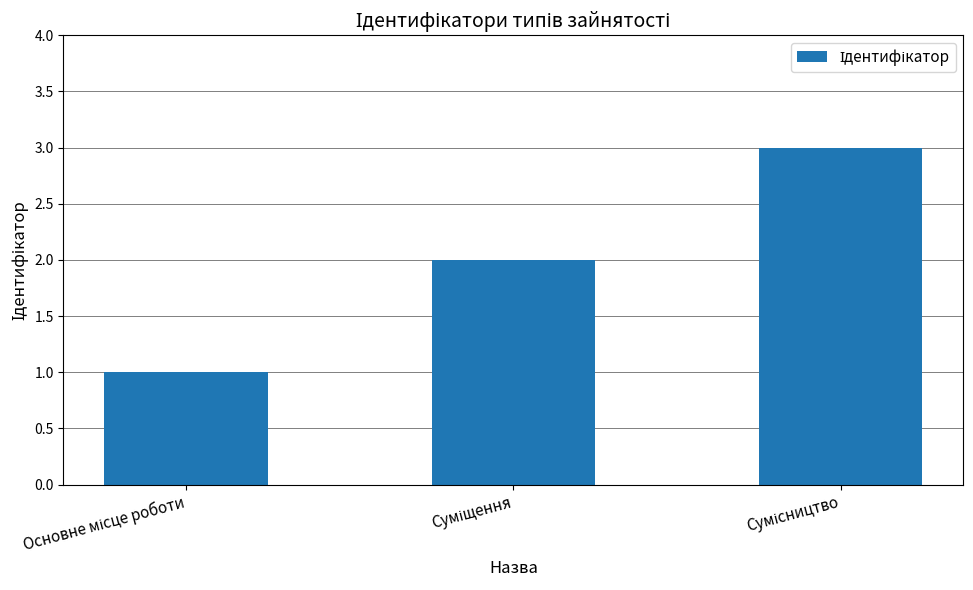

What is the maximum value shown in the chart?

3